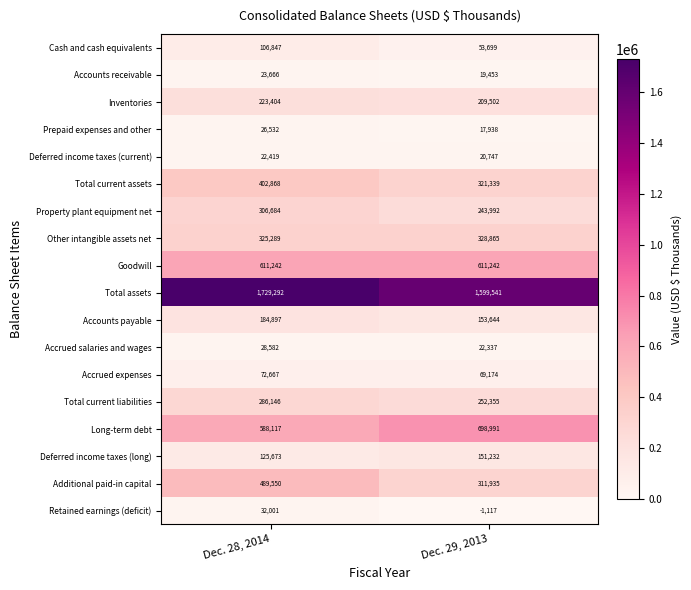

What is the total value across all series at Dec. 28, 2014?

5585876